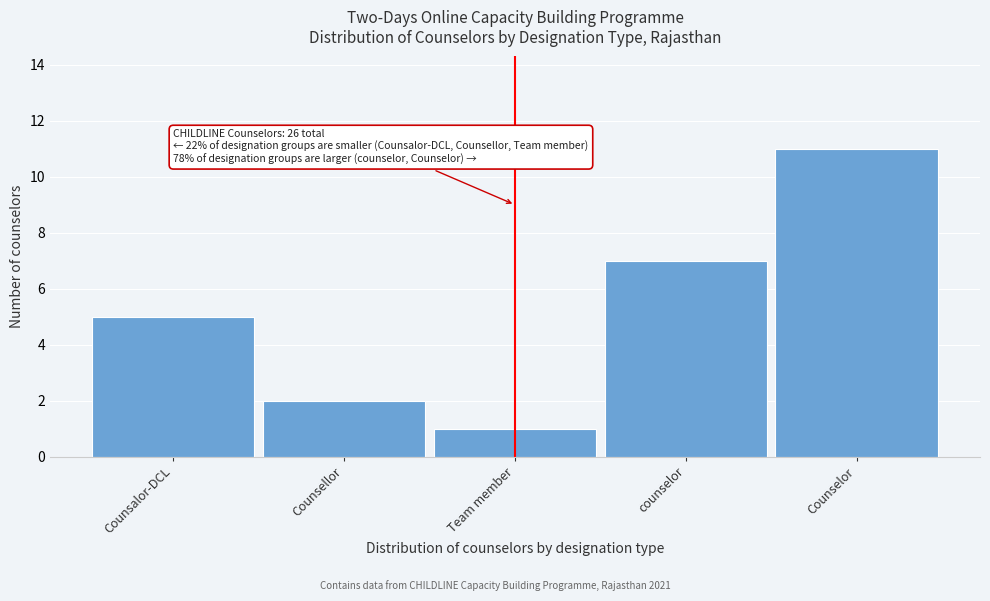

Reading left to right, extract all data points from this chart.

Counsalor-DCL=5	Counsellor=2	Team member=1	counselor=7	Counselor=11